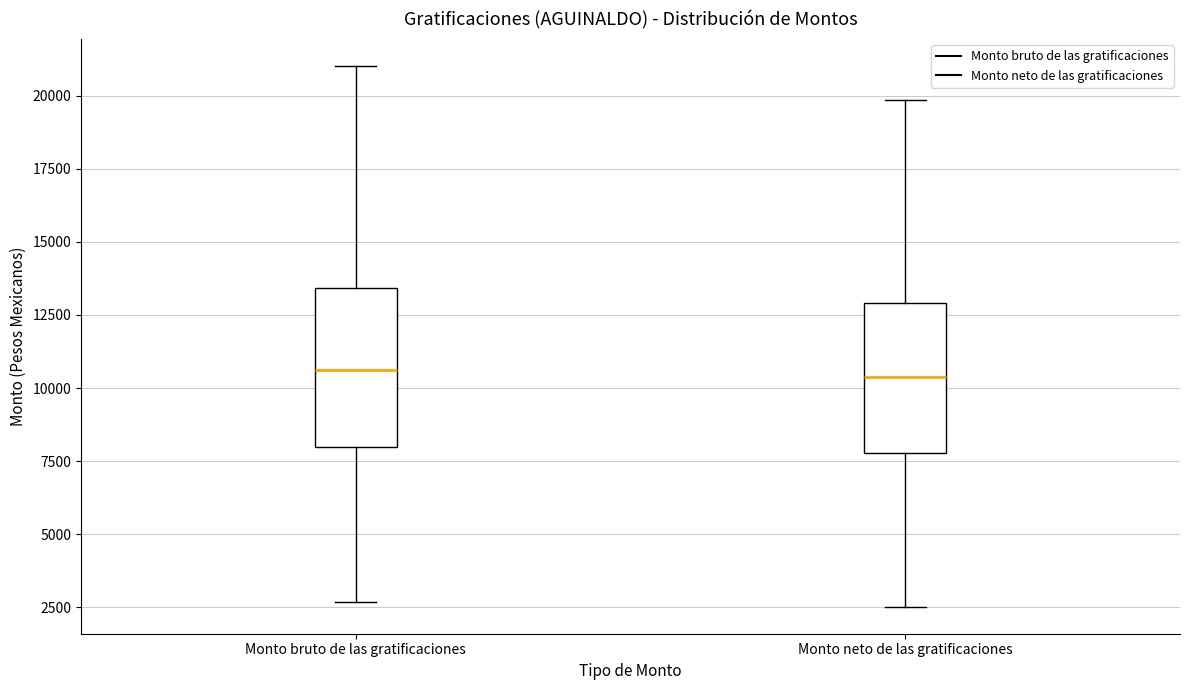

Where is the upper edge of the box for Monto bruto de las gratificaciones on the y-axis? The values are not printed on the chart, so give them approximately, as read against the axis.

13500